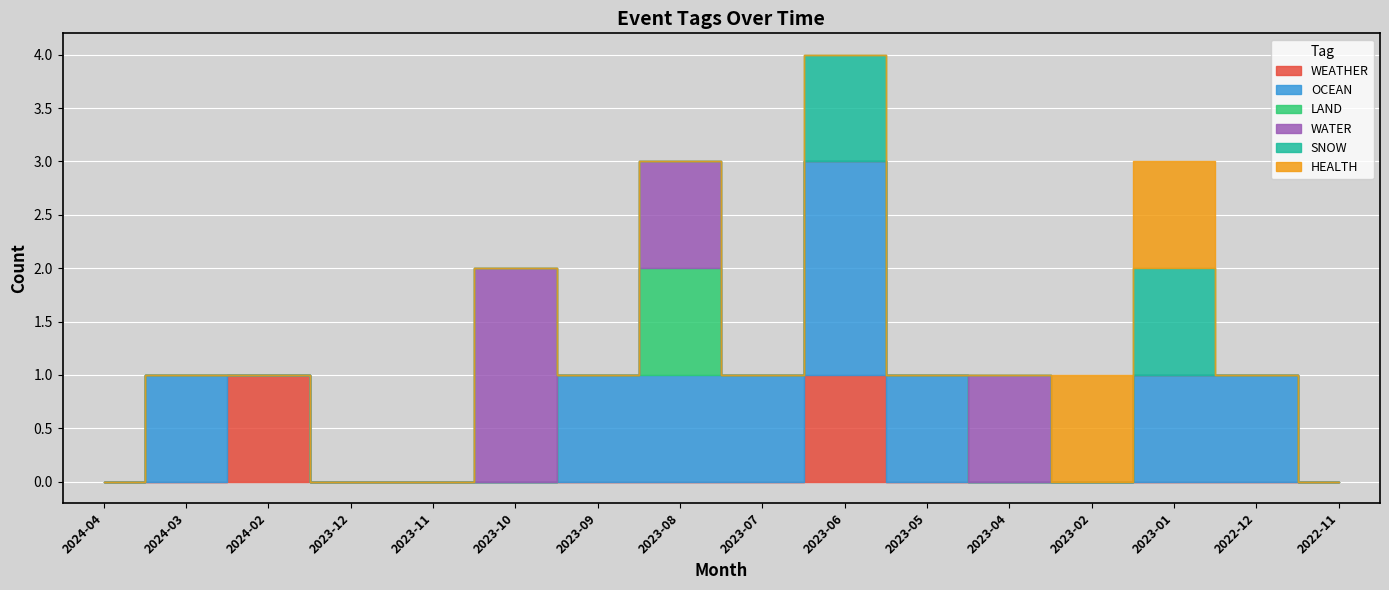

Which series has the largest total across all categories?

OCEAN